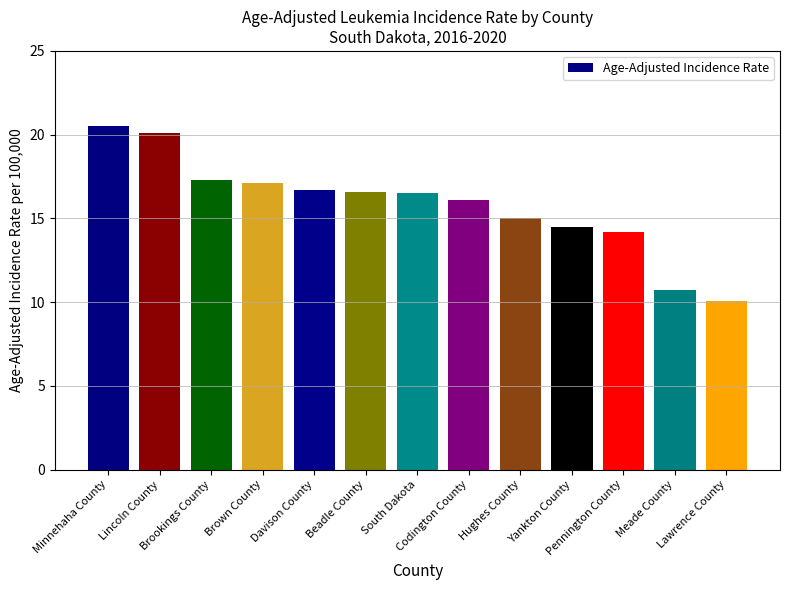

Rank the categories by value from lowest to highest.

Lawrence County, Meade County, Pennington County, Yankton County, Hughes County, Codington County, South Dakota, Beadle County, Davison County, Brown County, Brookings County, Lincoln County, Minnehaha County